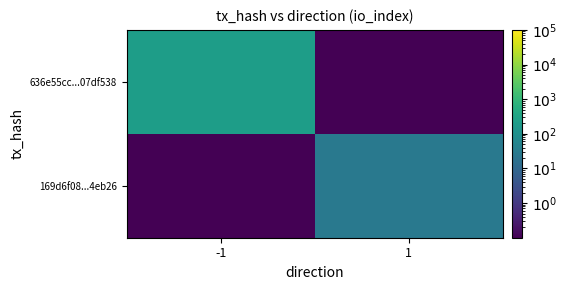

What is the total value across all series at -1?

214.0